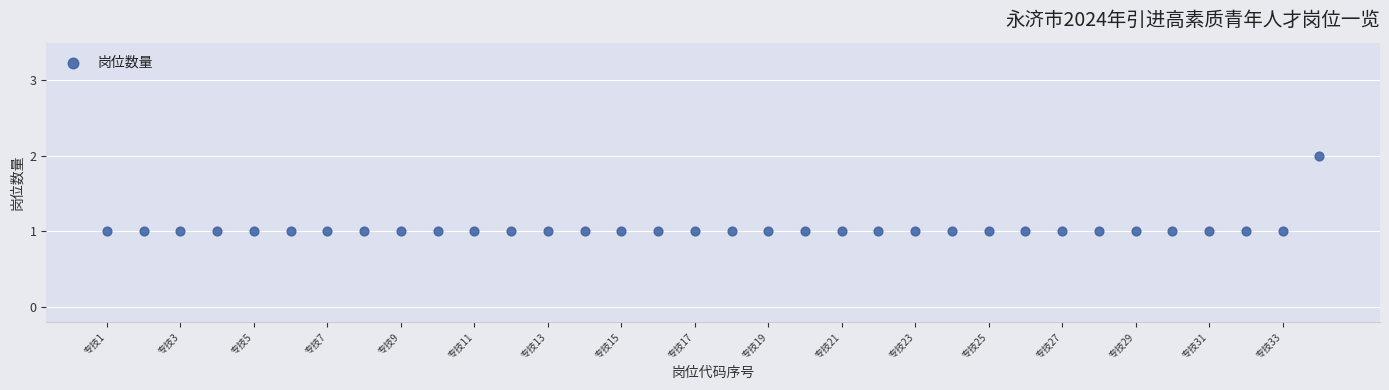

What is the range of X values (max minus min)?

33